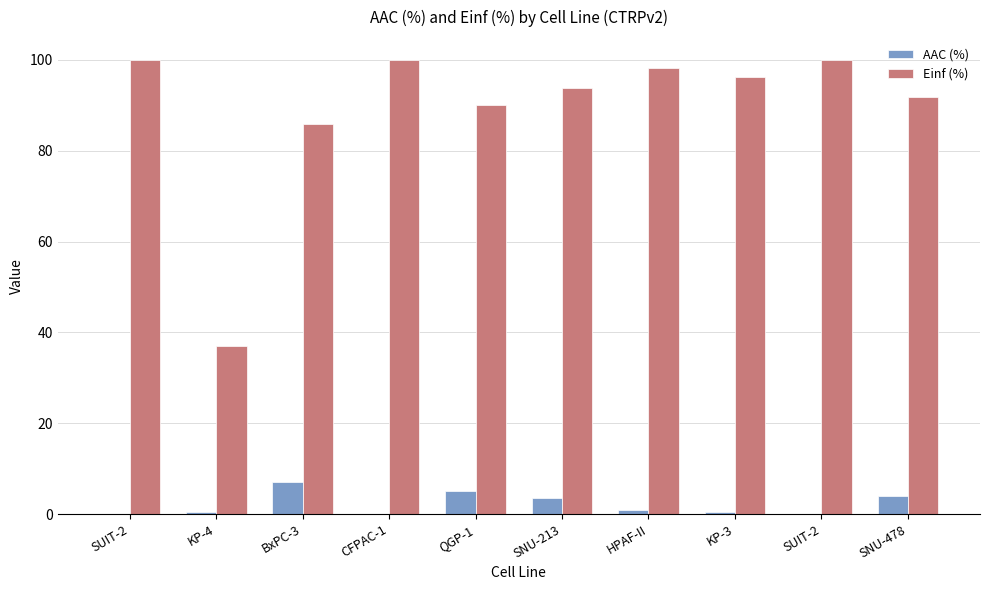

At how many categories does at least one series exceed 47?

9